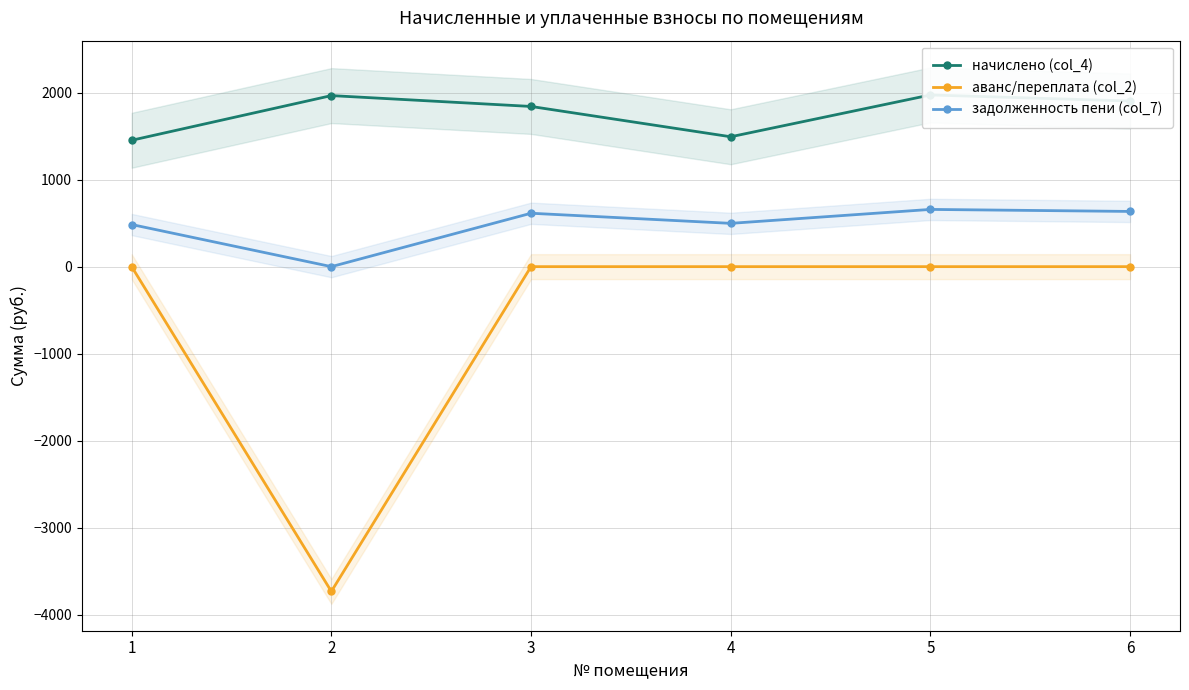

At how many categories does at least one series exceed -1356?

6